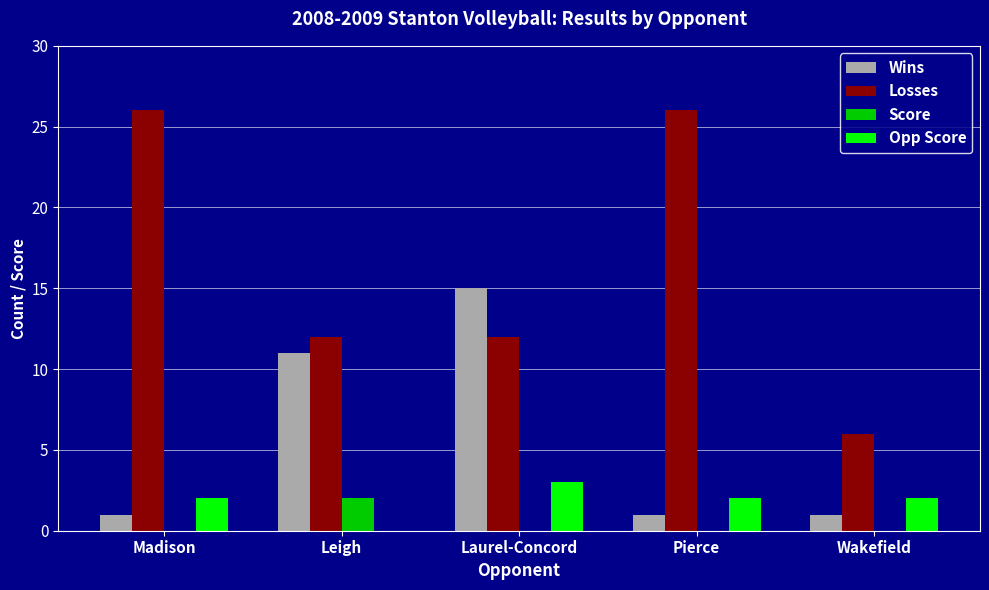

What is the highest value of the Opp Score series?

3